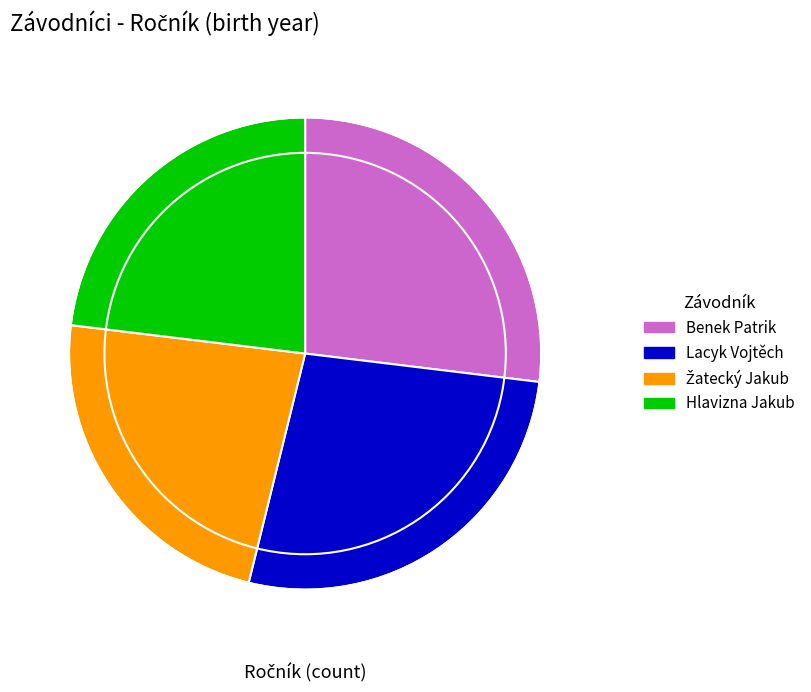

Count the number of slices in the pie.

4